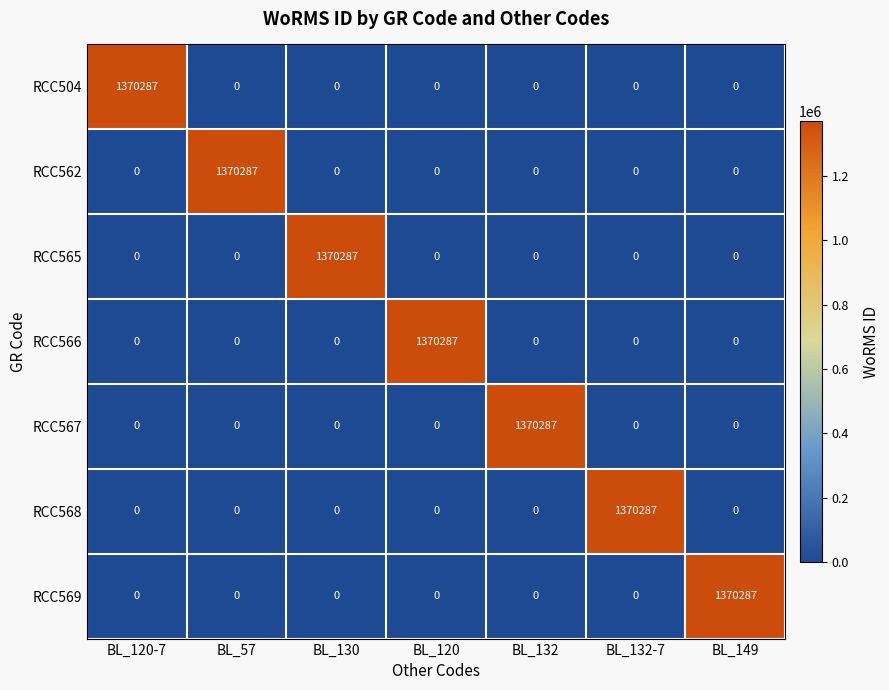

How many data points does each series have?

7